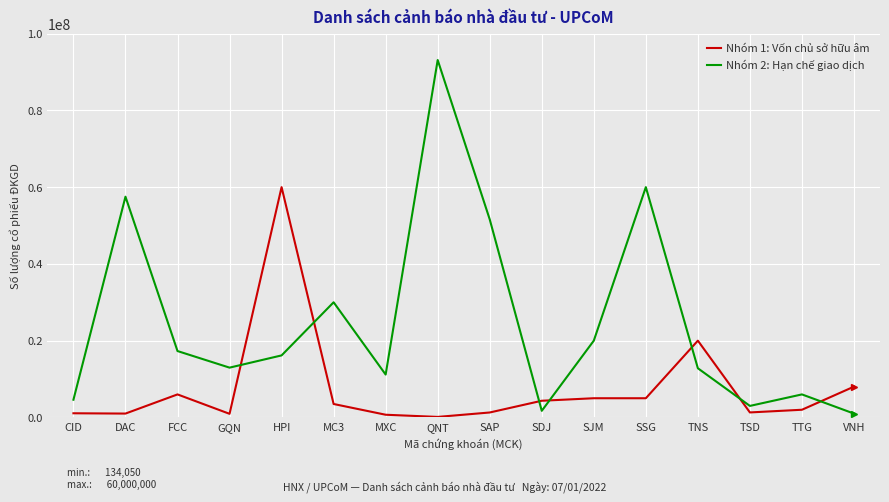

Between which two adjacent categories do Nhóm 2: Hạn chế giao dịch and Nhóm 1: Vốn chủ sở hữu âm first intersect?

GQN and HPI